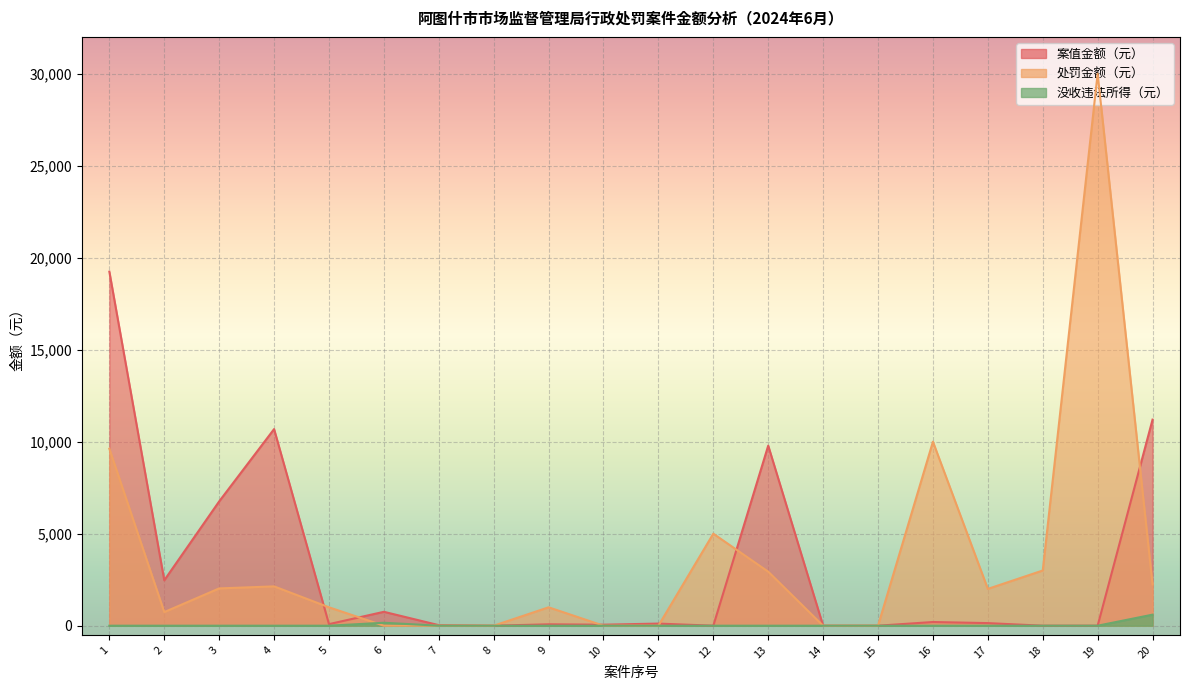

Reading left to right, what are all the values shown in this chart?

案值金额（元）: 19239.0	2467.0	6755.0	10684.5	85.0	755.0	30.0	0.0	75.0	55.0	115.0	0.0	9785.0	0.0	0.0	200.0	141.0	0.0	0.0	11200.0
处罚金额（元）: 9619.5	740.1	2026.5	2136.9	1000.0	0.0	0.0	0.0	1000.0	0.0	0.0	5000.0	2935.5	0.0	0.0	10000.0	2000.0	3000.0	30000.0	2240.0
没收违法所得（元）: 0.0	0.0	0.0	0.0	0.0	160.0	0.0	0.0	0.0	0.0	0.0	0.0	0.0	0.0	0.0	0.0	0.0	0.0	0.0	600.0